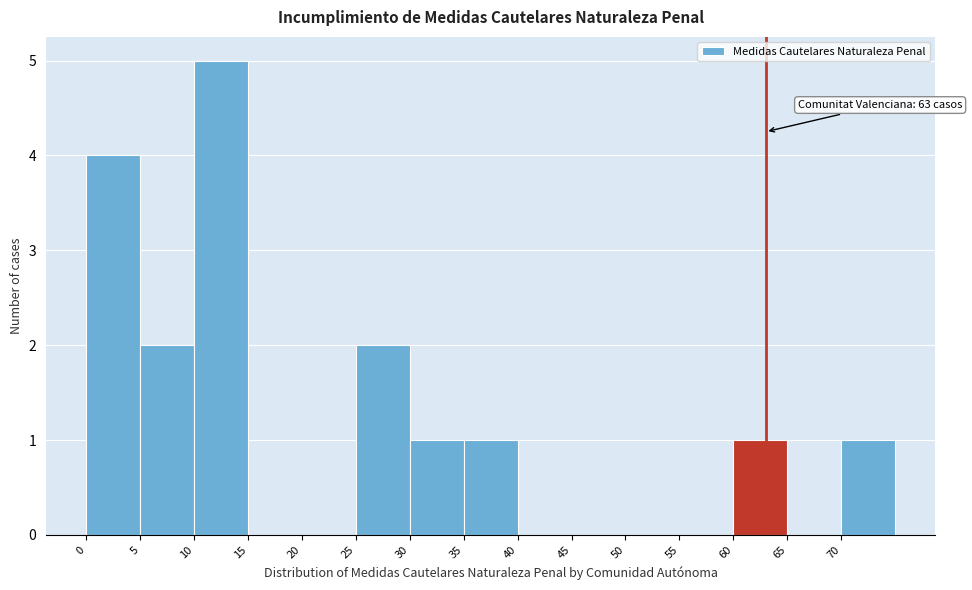

Over which range of the x-axis is the bar tallest?

10 to 15